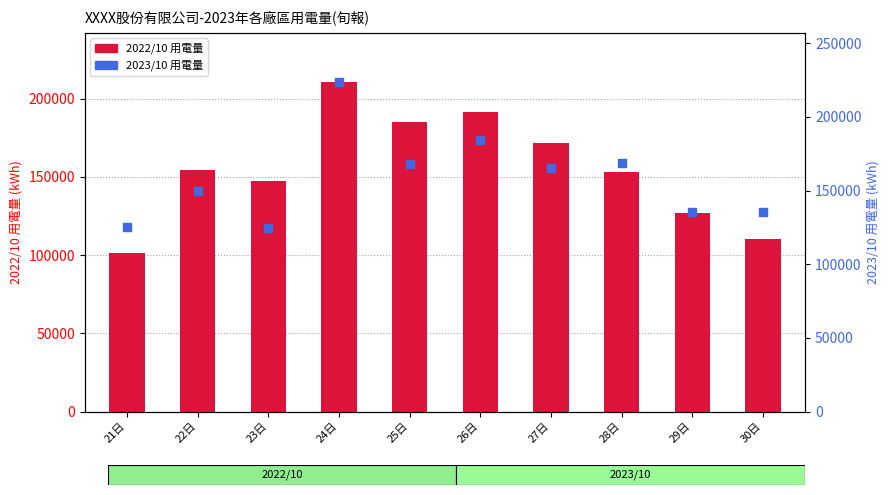

Is the value of 2023/10 用電量 at 25日 greater than the value of 2022/10 用電量 at 29日?

Yes